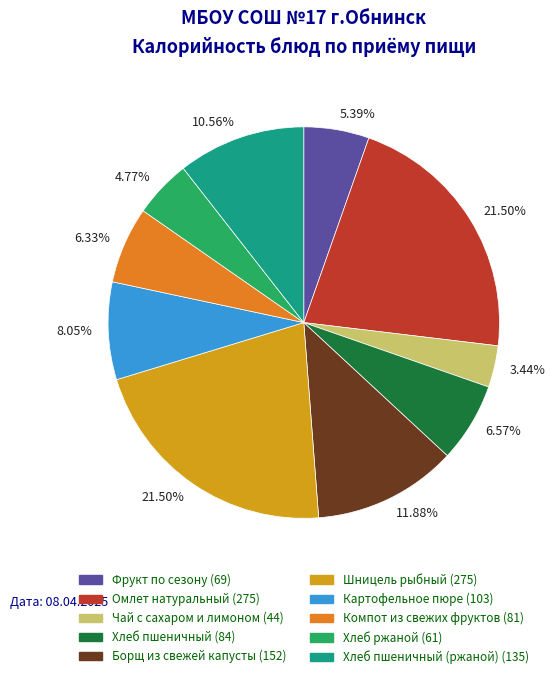

Does Компот из свежих фруктов (81) account for over 50% of the chart?

No